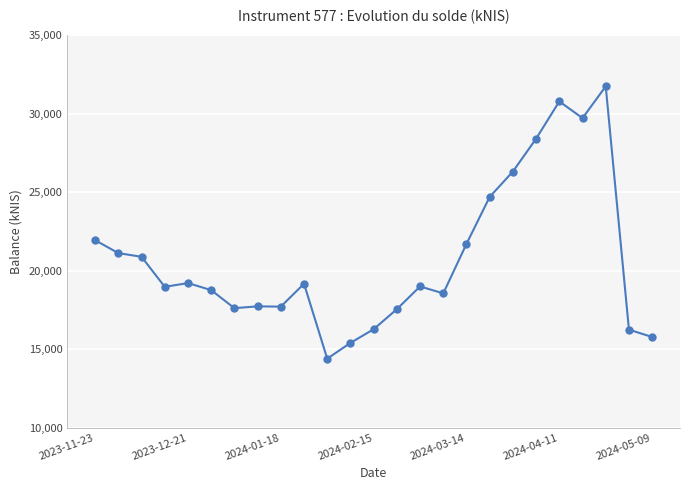

How many categories are shown in the chart?

25